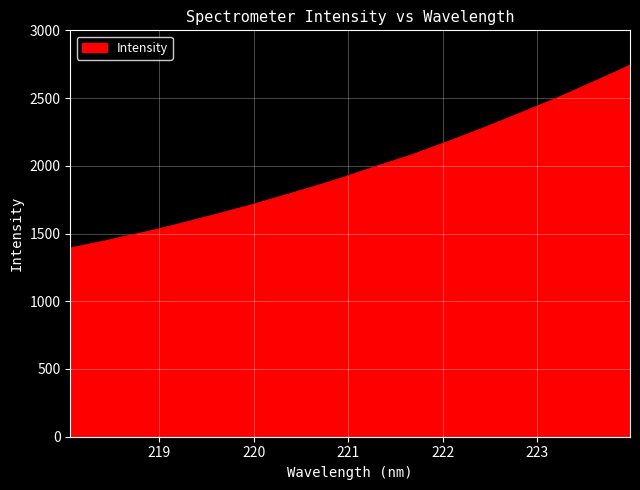

What is the difference between the maximum and minimum values?

1349.1